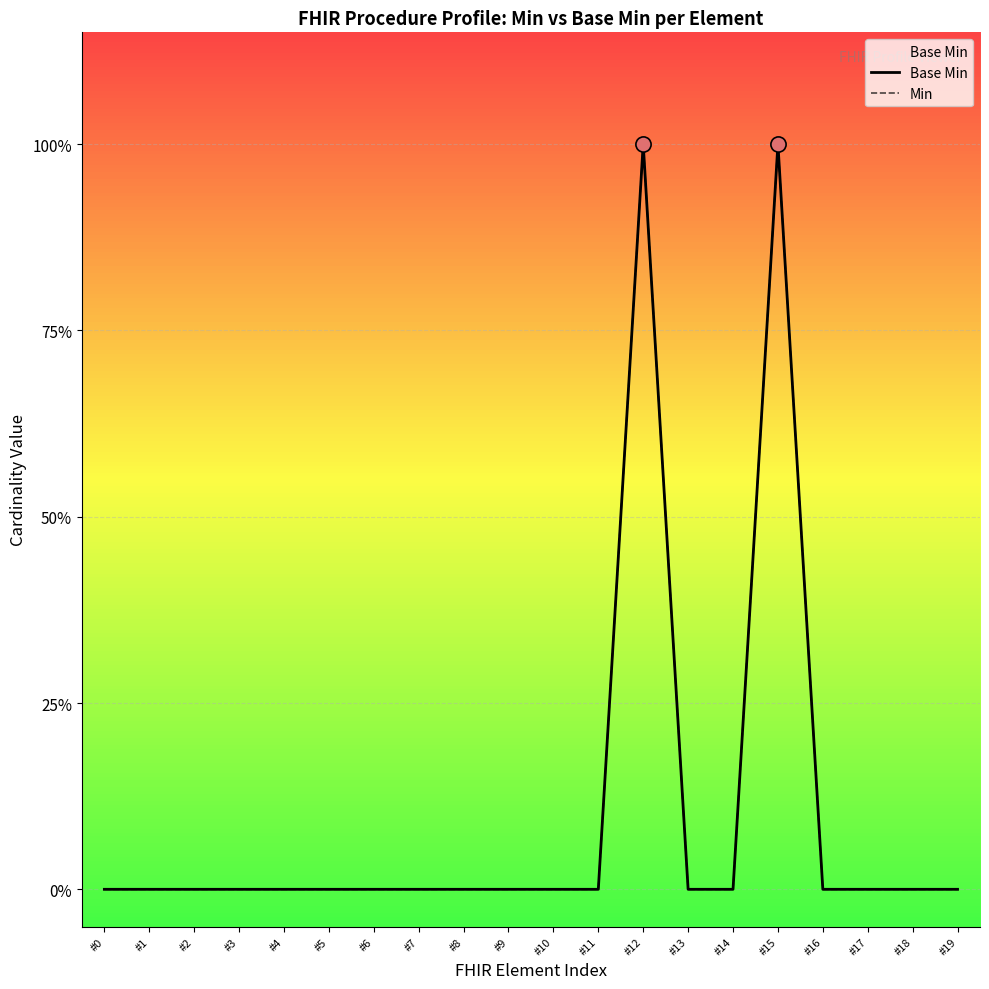

Which series has the widest spread of Y values?

Base Min